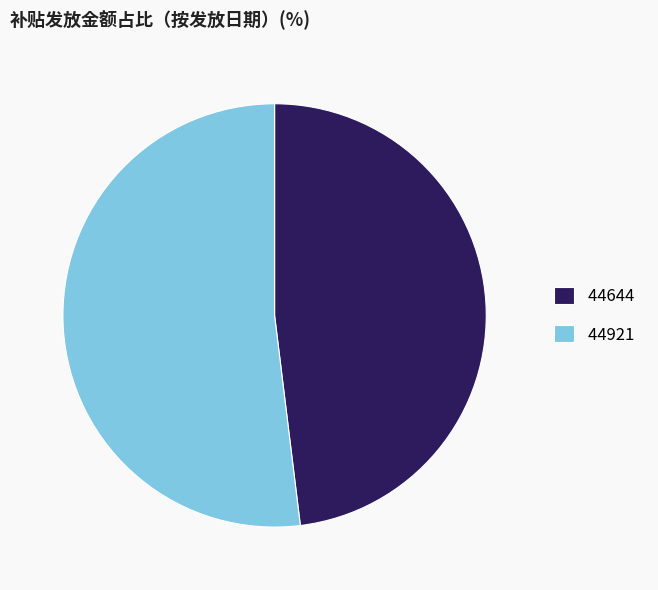

Approximately how many times larger is the value at 44921 compared to 44644?

1.1